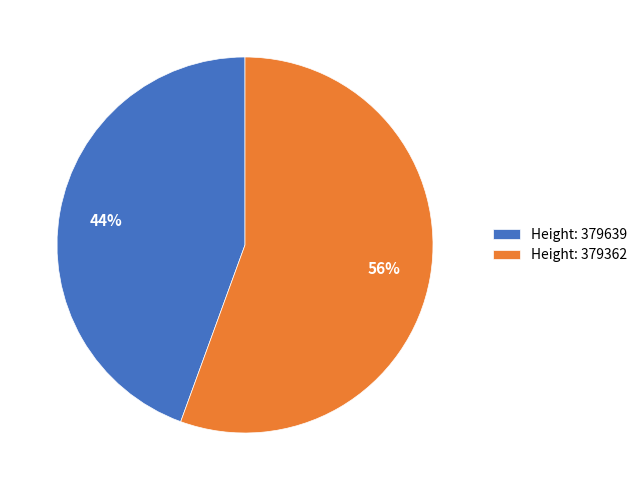

To the nearest percent, what is the combined percentage of Height: 379362 and Height: 379639?

100%